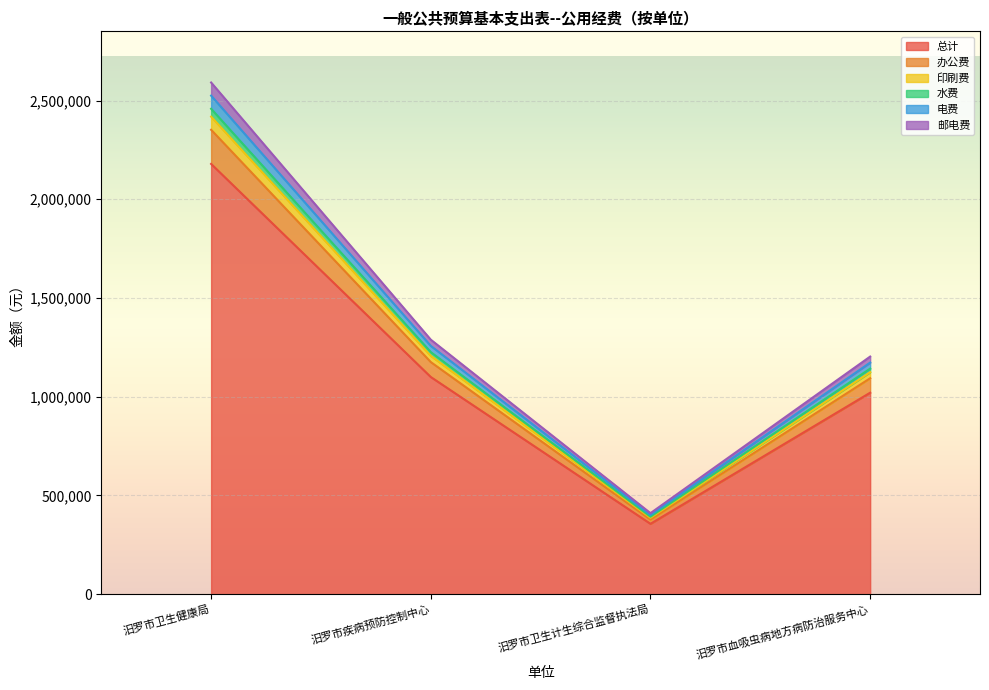

What is the label of the 4th point from the right?

汨罗市卫生健康局